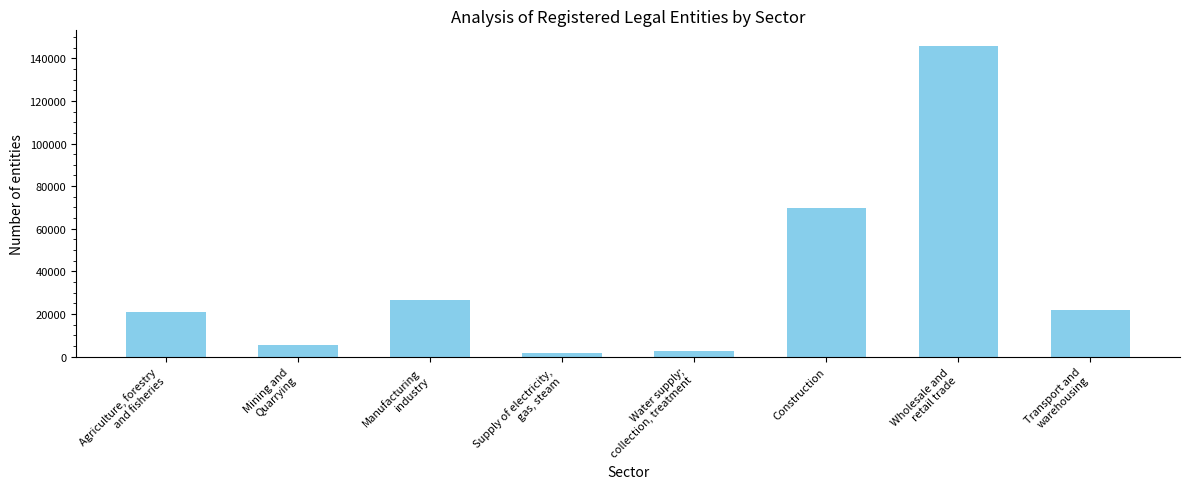

How many data points are less than 21681?

4